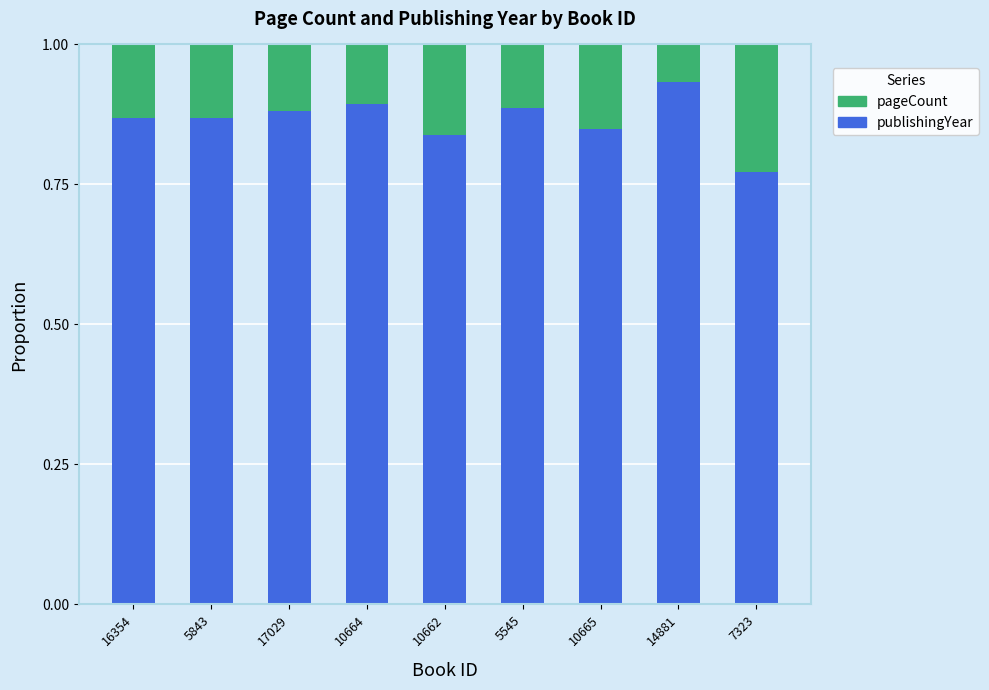

Which category has the highest value in the publishingYear series?

14881